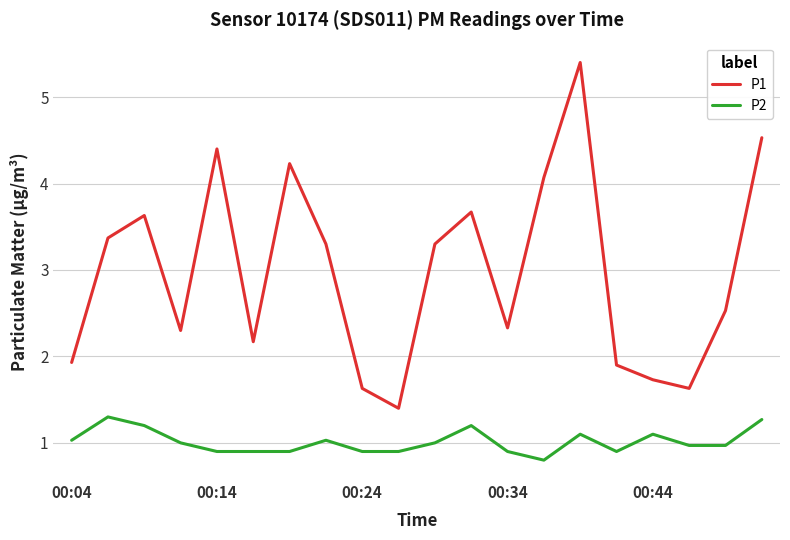

List the series in order of their peak value, lowest first.

P2, P1